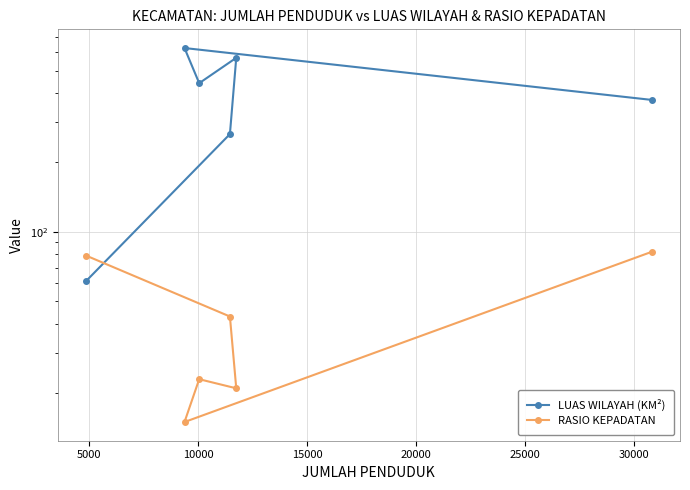

What is the sum of all RASIO KEPADATAN values?

263.0